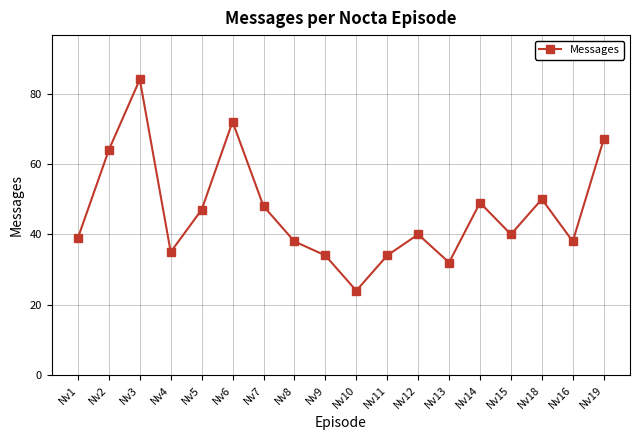

How many points are higher than both their immediate neighbors (excluding endpoints)?

5